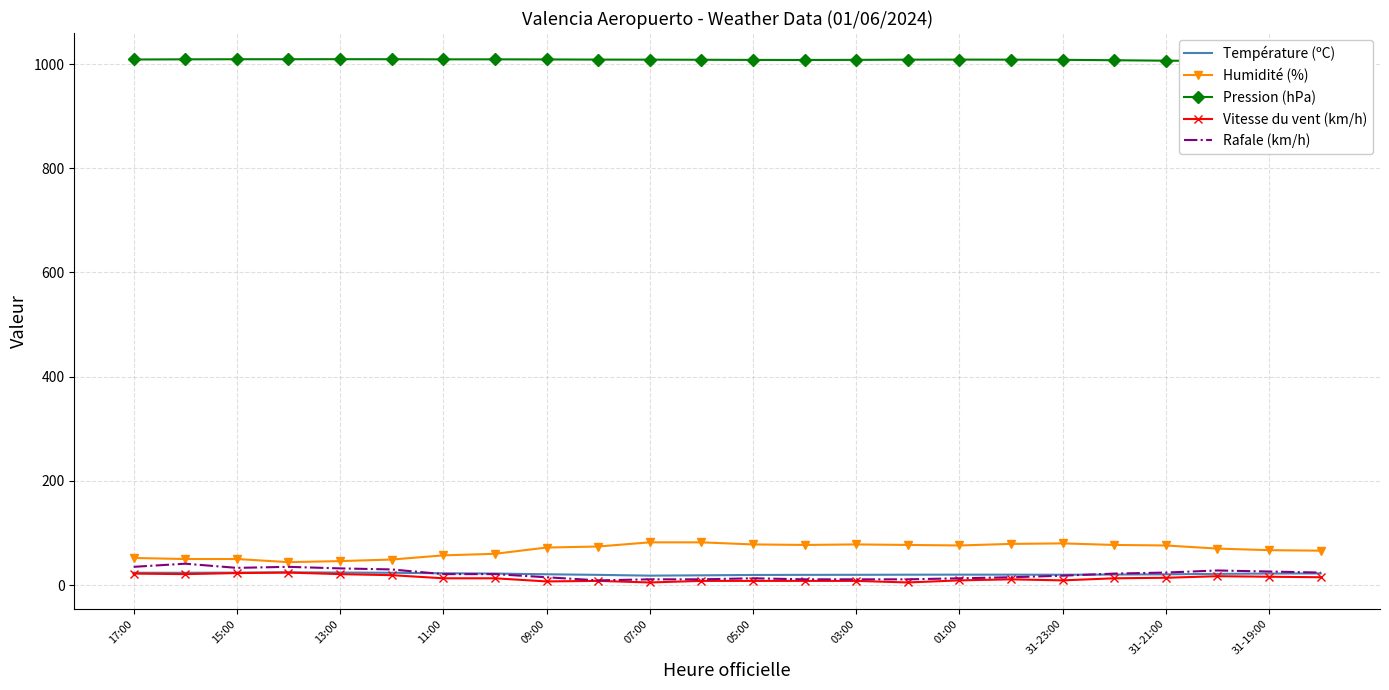

What is the difference between the maximum and second lowest values in the Rafale (km/h) series?

30.0